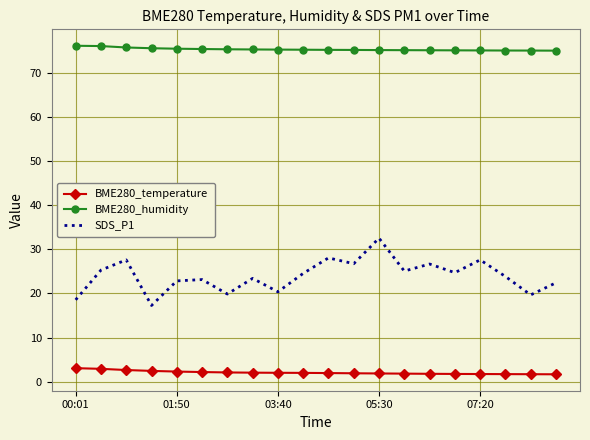

Which series has the largest total across all categories?

BME280_humidity